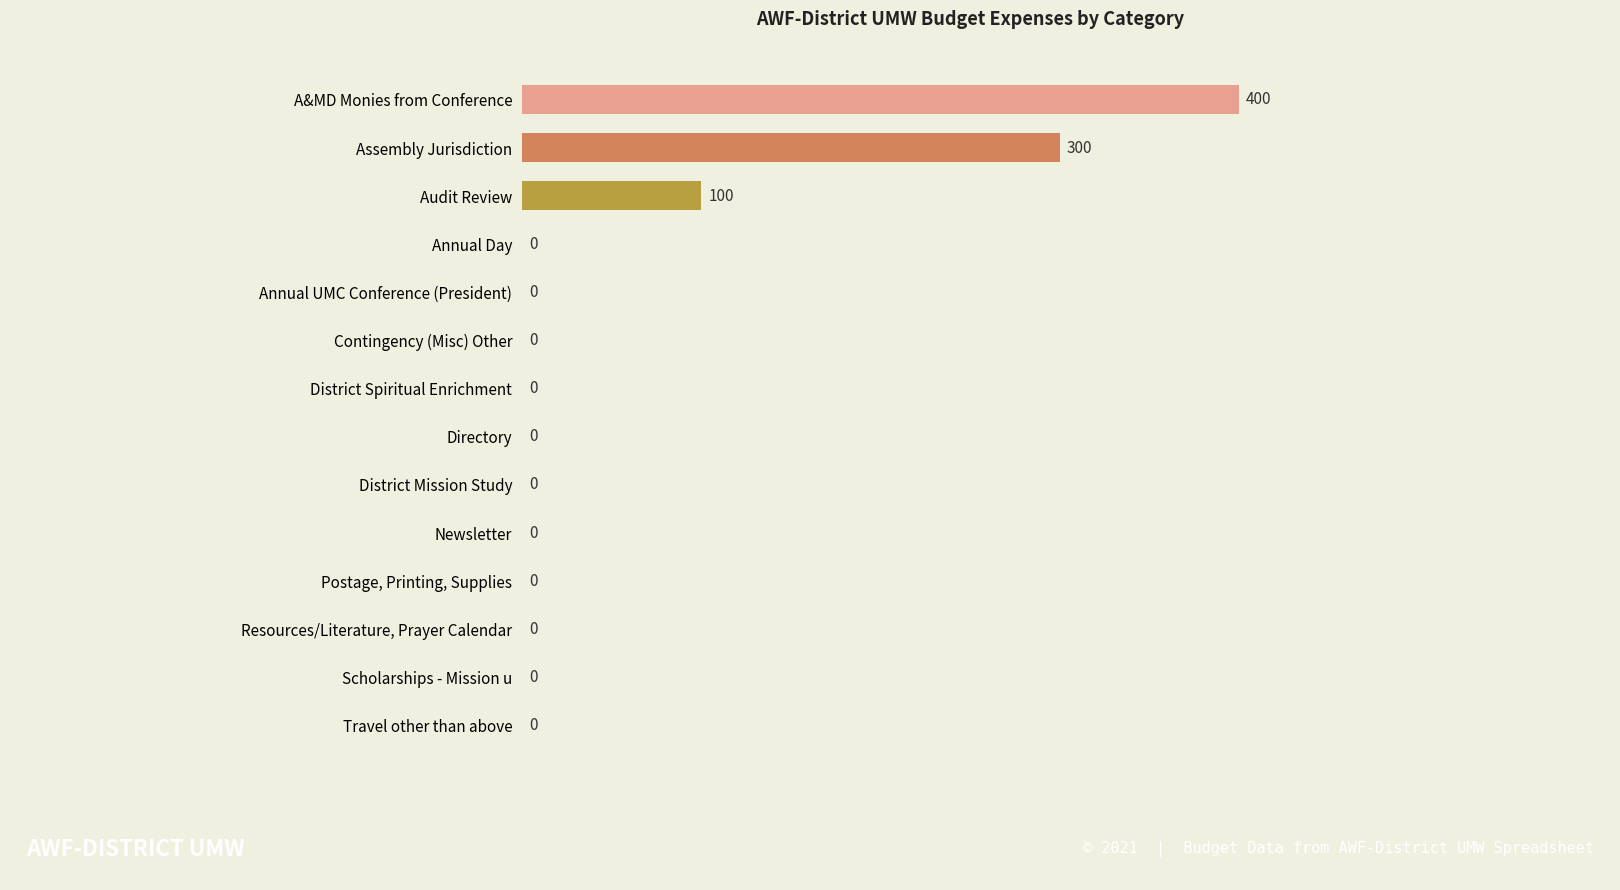

Which category has the highest value across all series?

A&MD Monies from Conference